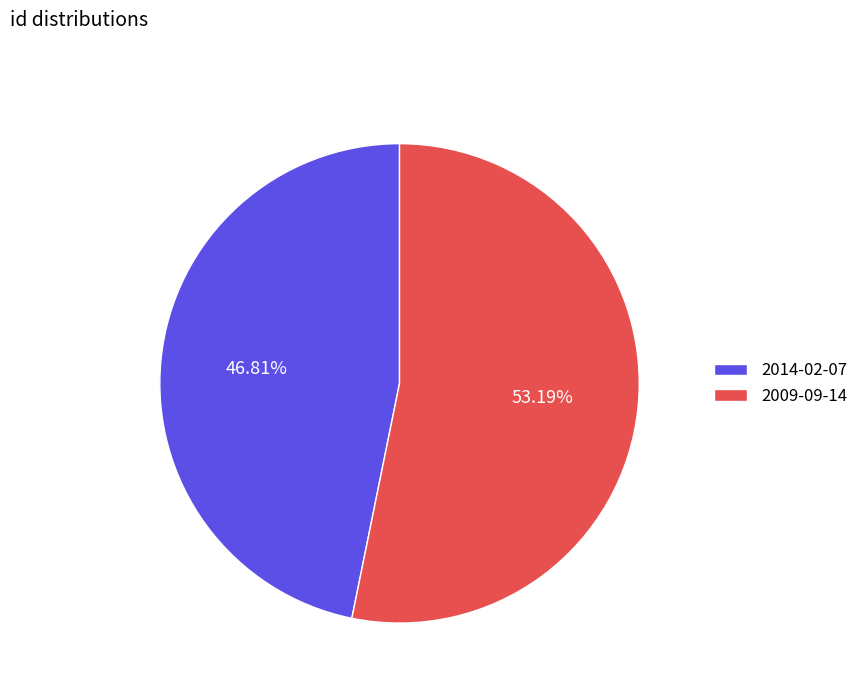

True or false: 2014-02-07 accounts for 40% of the total.

False